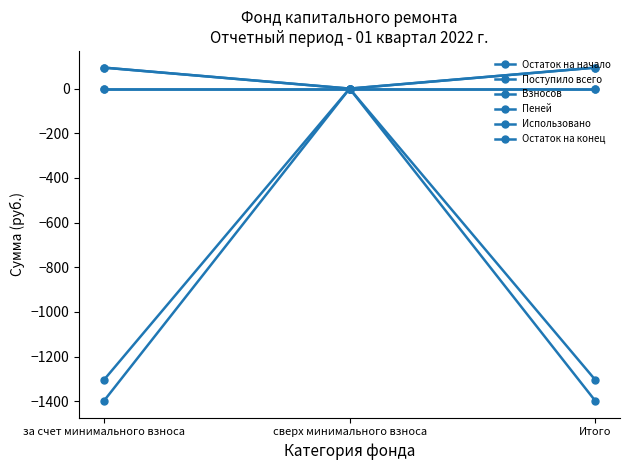

At which label is Взносов closest to 47?

сверх минимального взноса